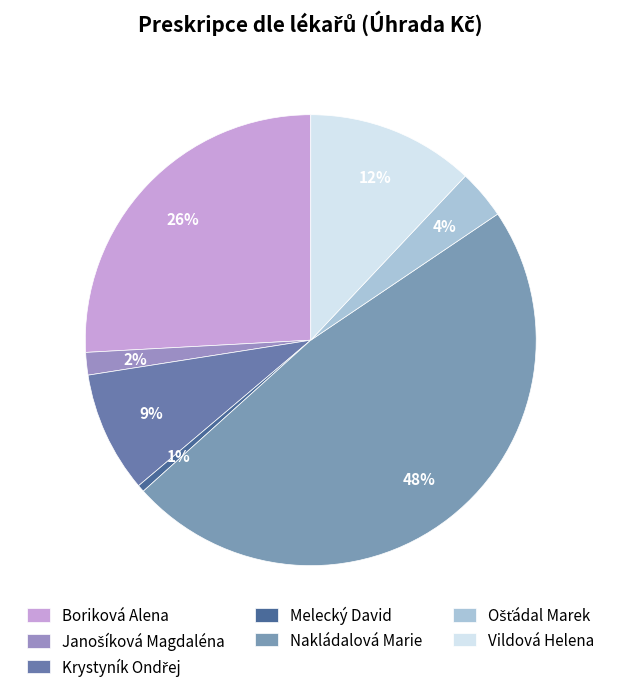

What percentage is the Janošíková Magdaléna slice, to the nearest percent?

2%